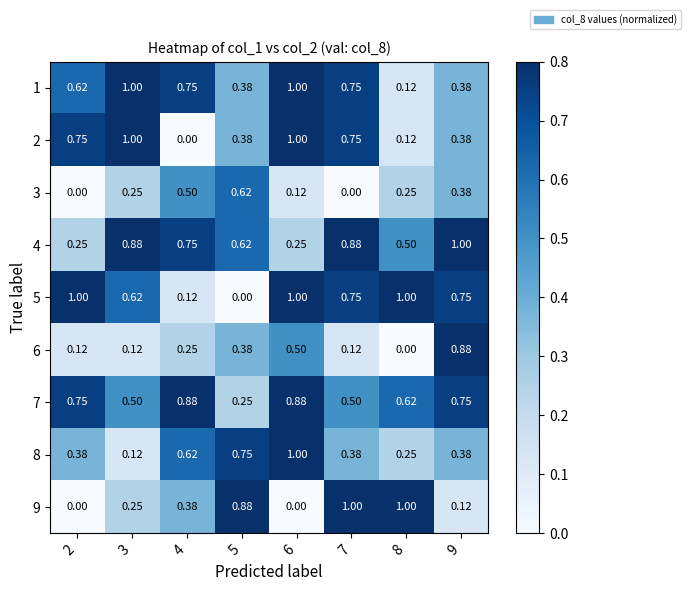

Is the value of 7 at 8 greater than the value of 3 at 8?

Yes